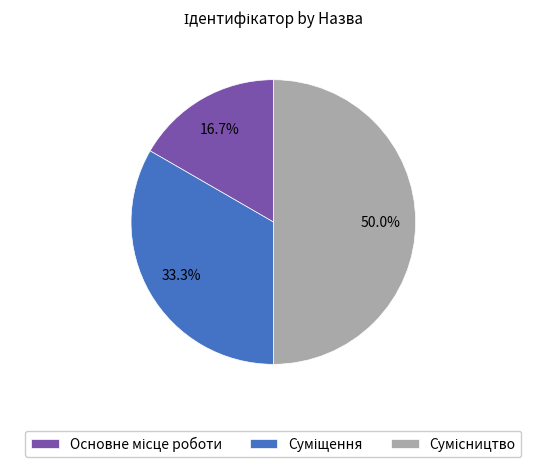

What percentage is the Основне місце роботи slice, to the nearest percent?

17%